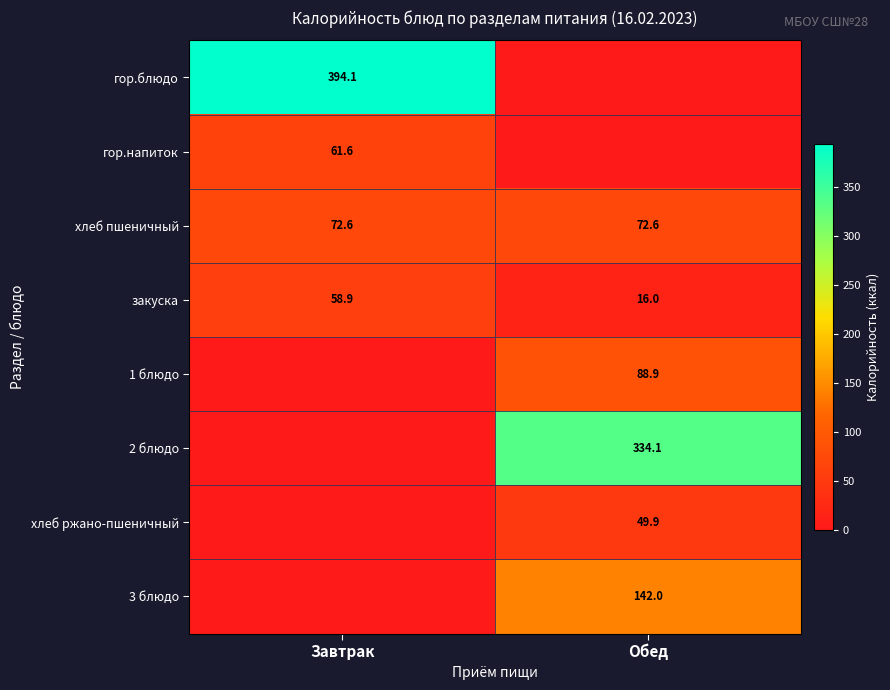

The закуска series shows 58.9 at Завтрак. True or false?

True